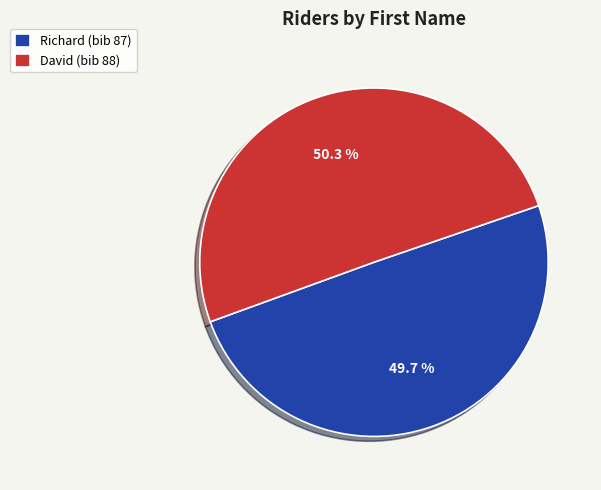

Is there a majority slice in this chart?

Yes